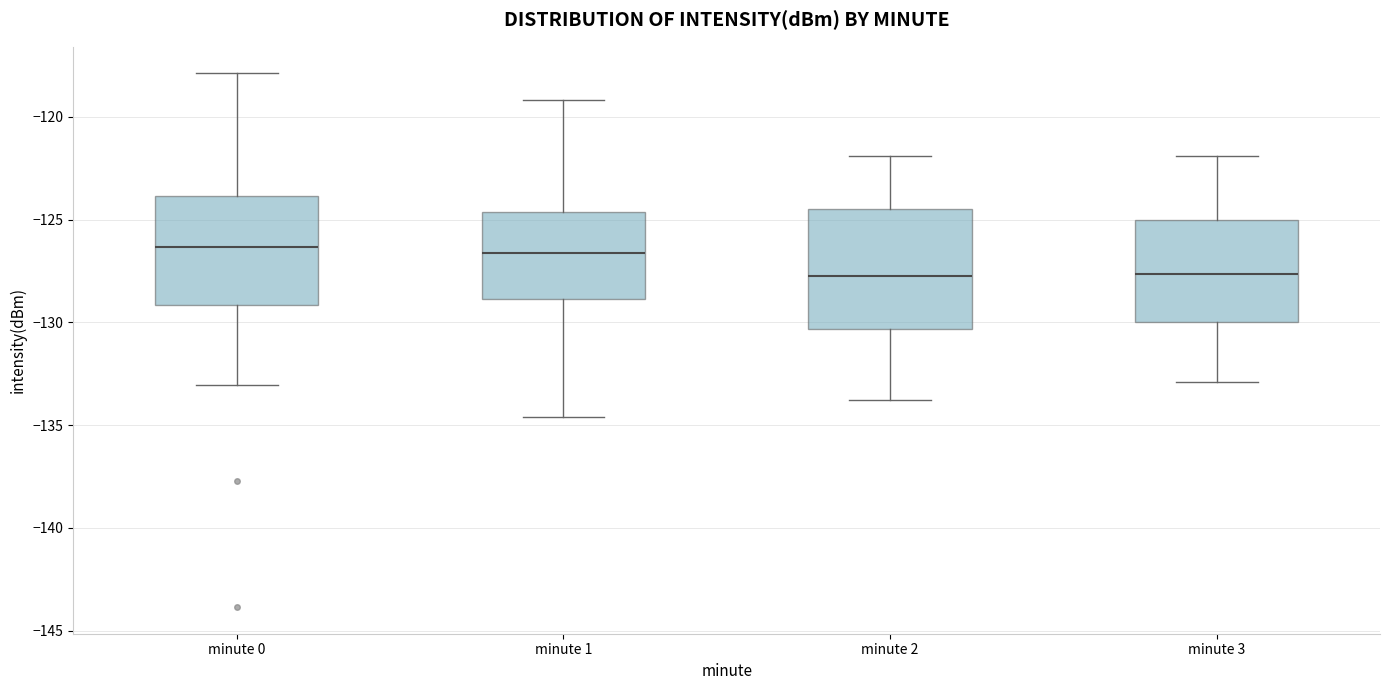

Comparing the boxes themselves (not the whiskers), which one is the tallest?

minute 2